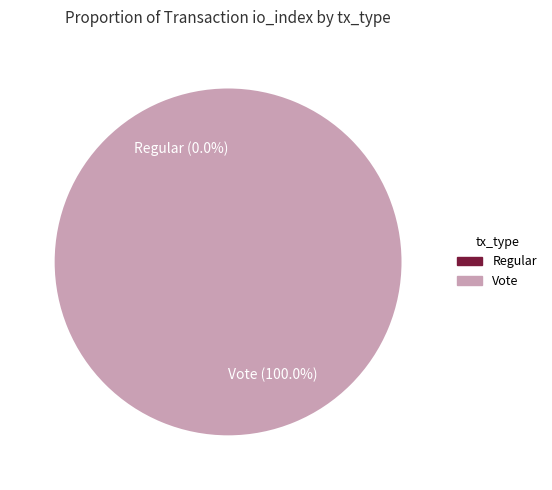

Between Vote and Regular, which is larger?

Vote